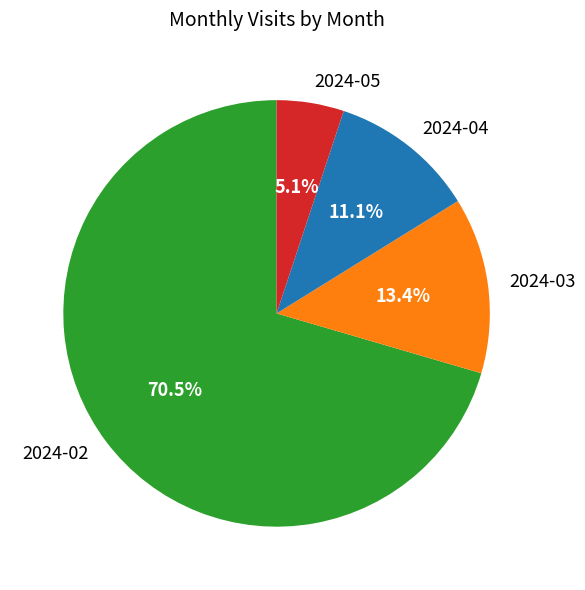

Which category has the smallest portion of the pie?

2024-05